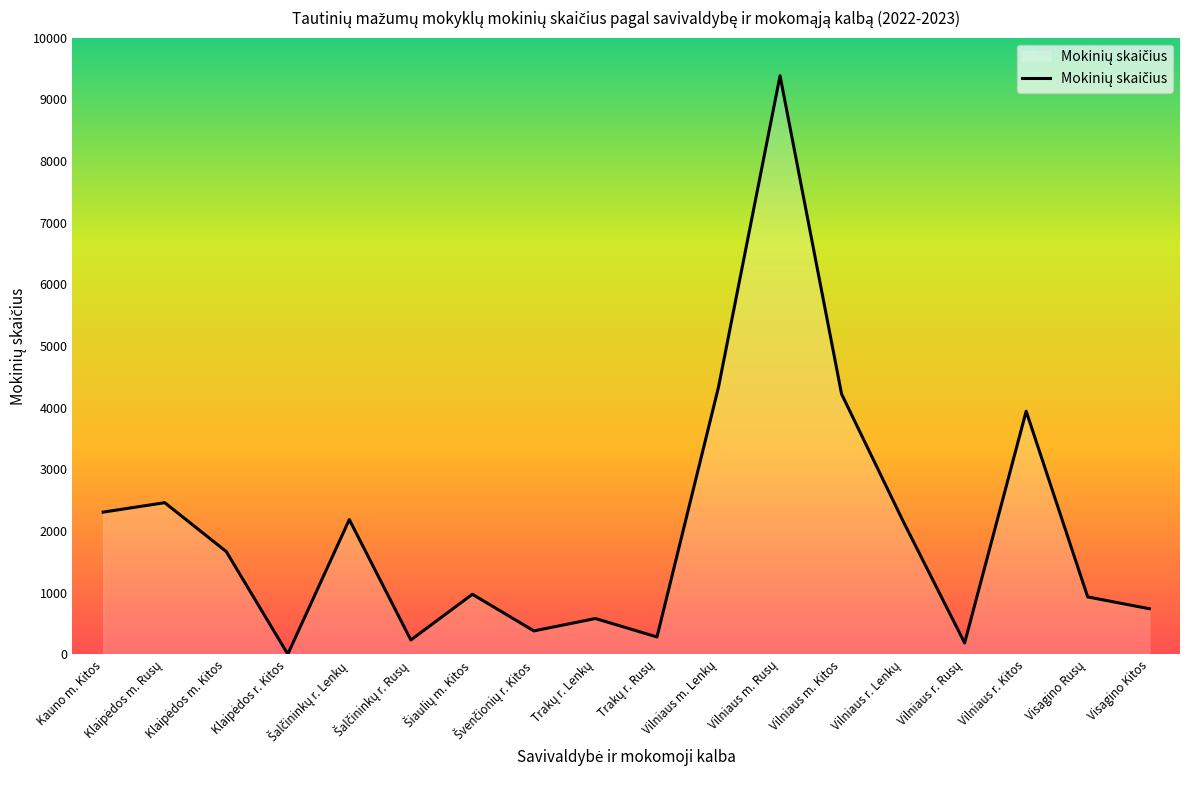

Does the chart display data point markers on the line(s)?

No